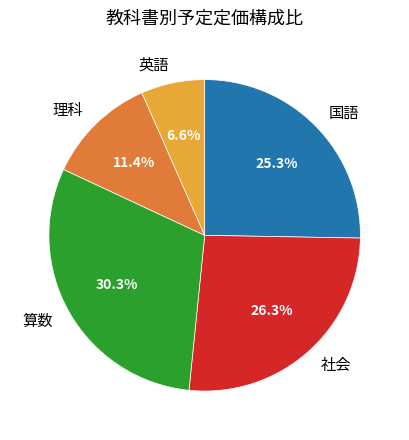

What is the smallest slice in the pie chart?

英語